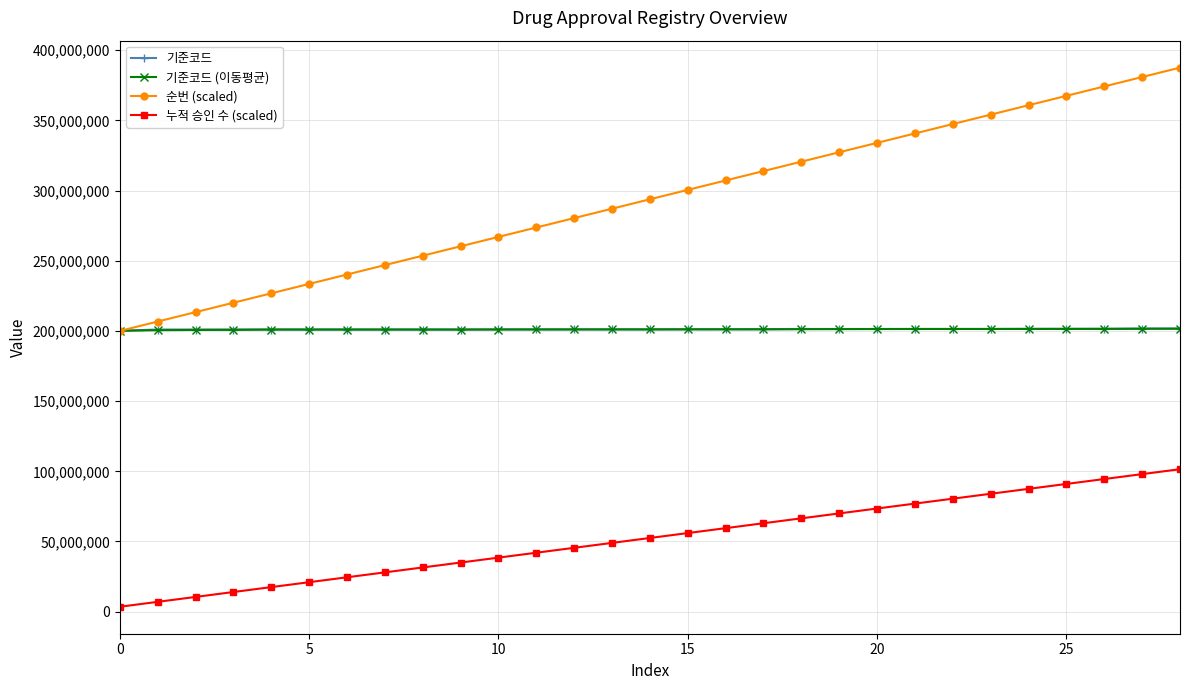

What is the value of the 기준코드 point at the 6th from the left?

201007712.0